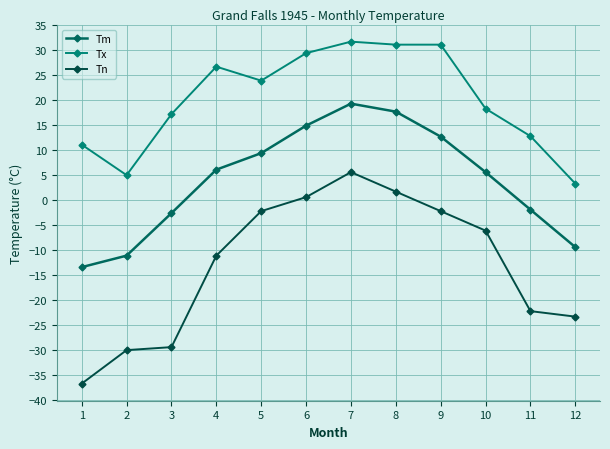

How many data points in Tn are above -6?

5